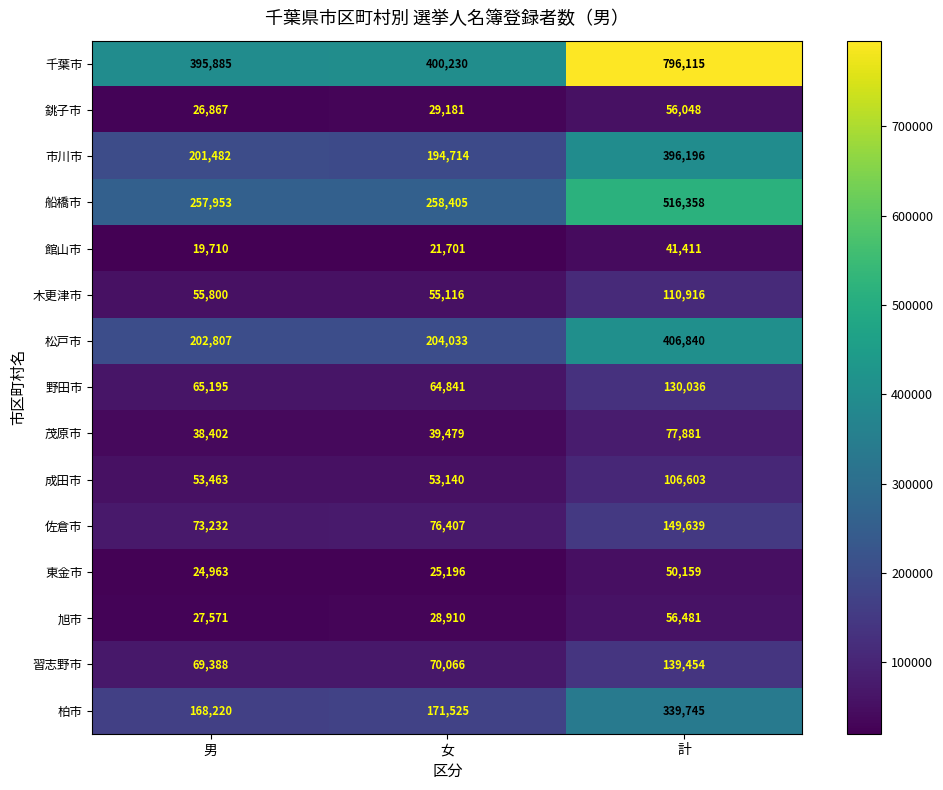

What is the spread (max minus min) of values at 計?

754704